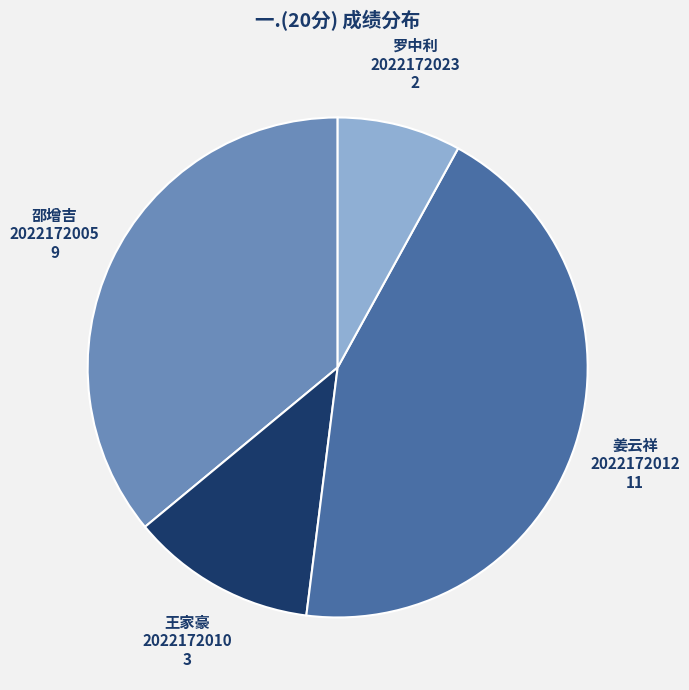

Is there a majority slice in this chart?

No